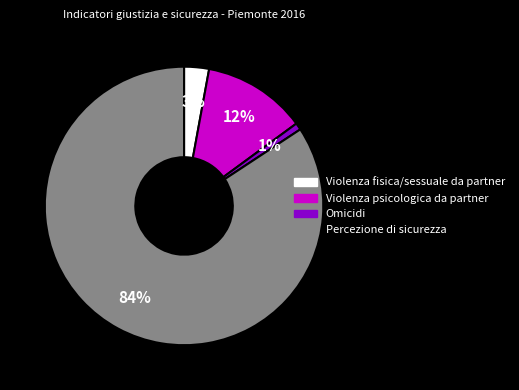

To the nearest percent, what is the difference between the Violenza fisica/sessuale da partner and Percezione di sicurezza slice percentages?

81%